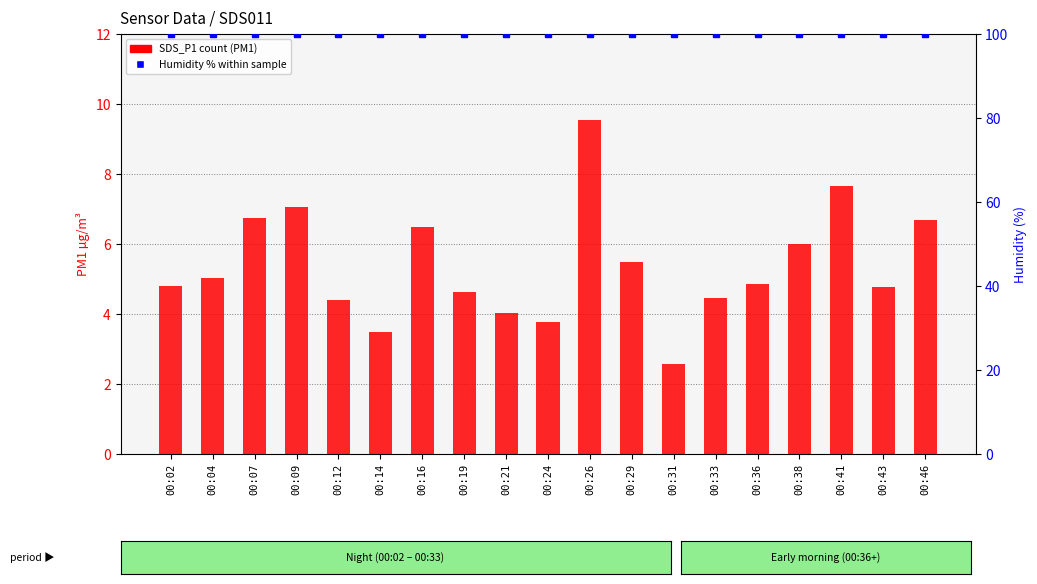

True or false: SDS_P1 (PM1) has a value of 2.5 at 00:24.

False